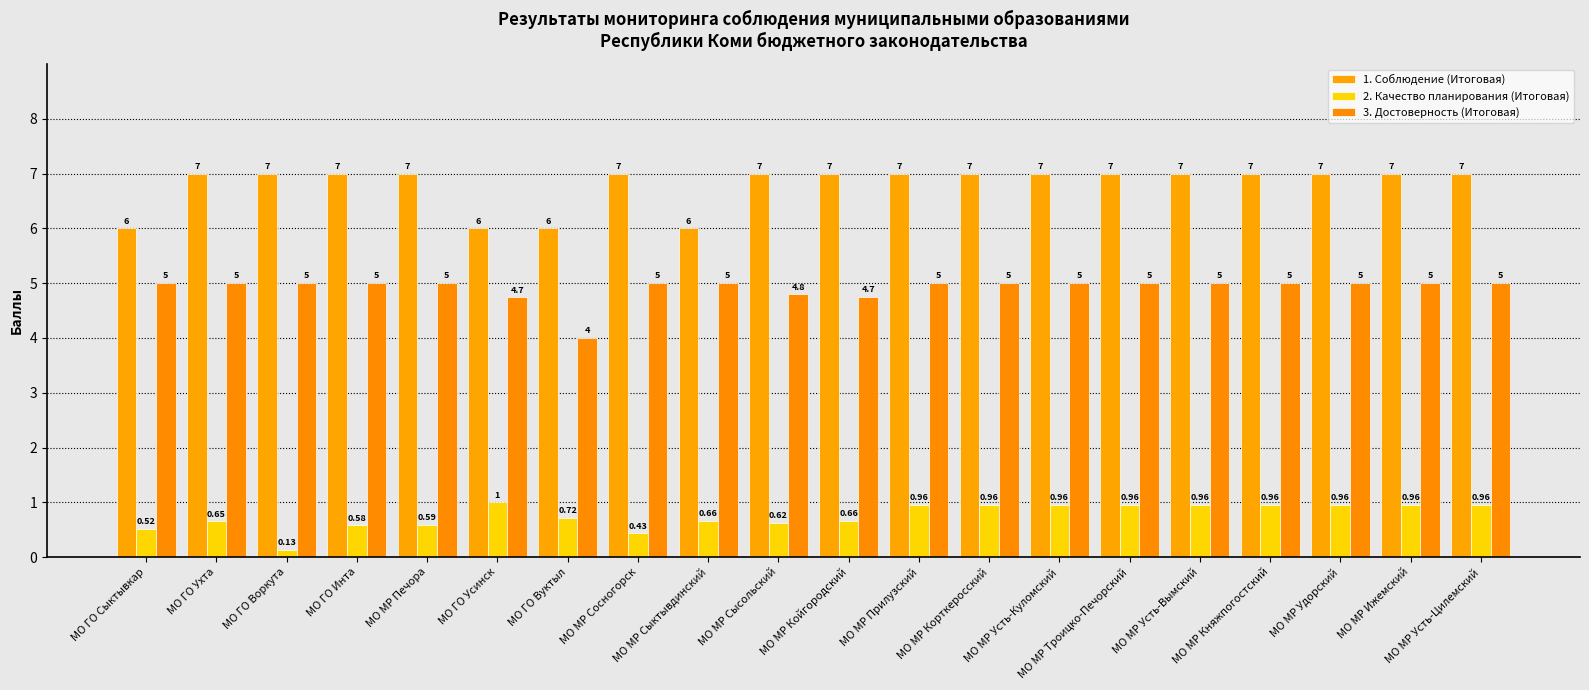

Which series has the largest total across all categories?

1. Соблюдение (Итоговая)